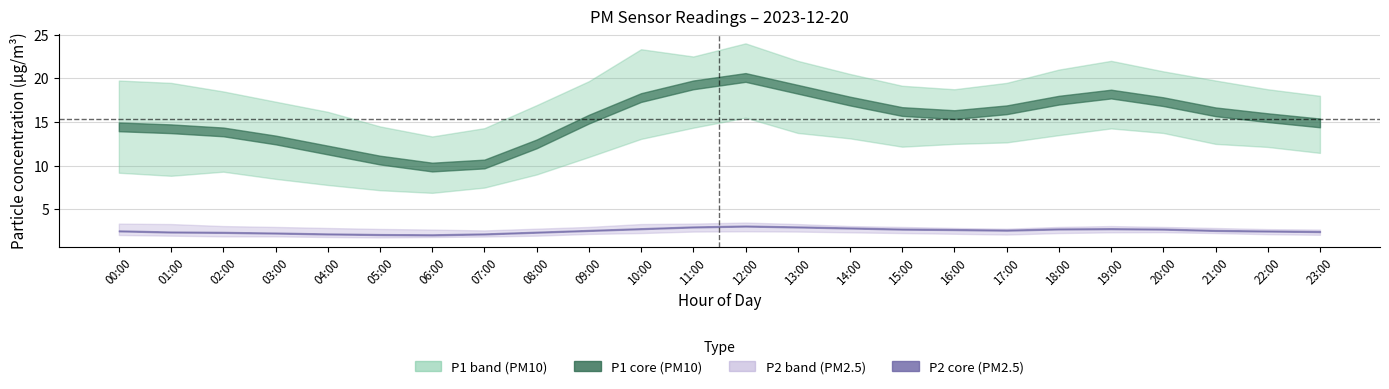

Which series changed the most between 05:00 and 21:00?

P1